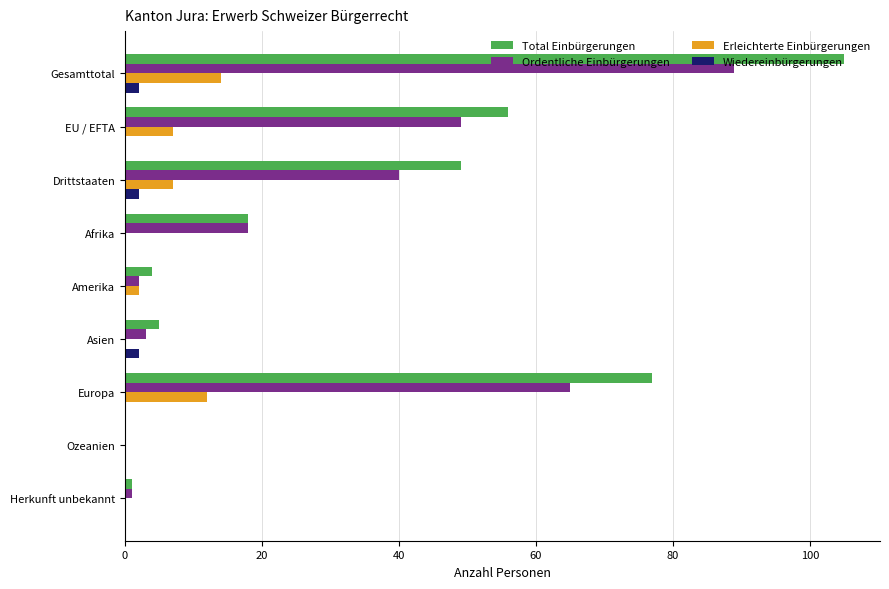

Which series has the largest total across all categories?

Total Einbürgerungen